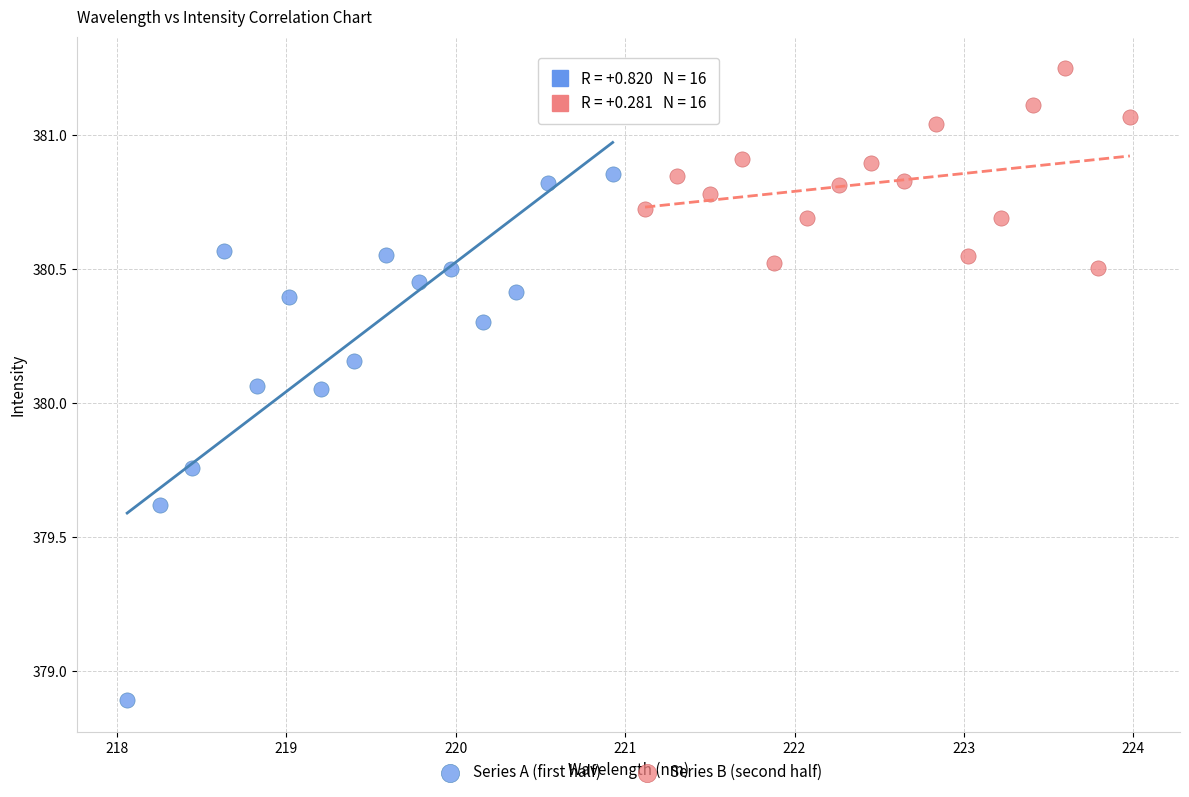

What are all the series names shown in the legend?

Series A (first half), Series B (second half)